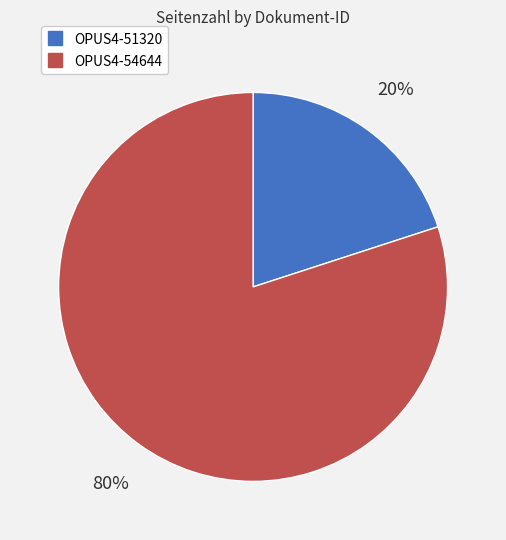

Count the number of slices in the pie.

2